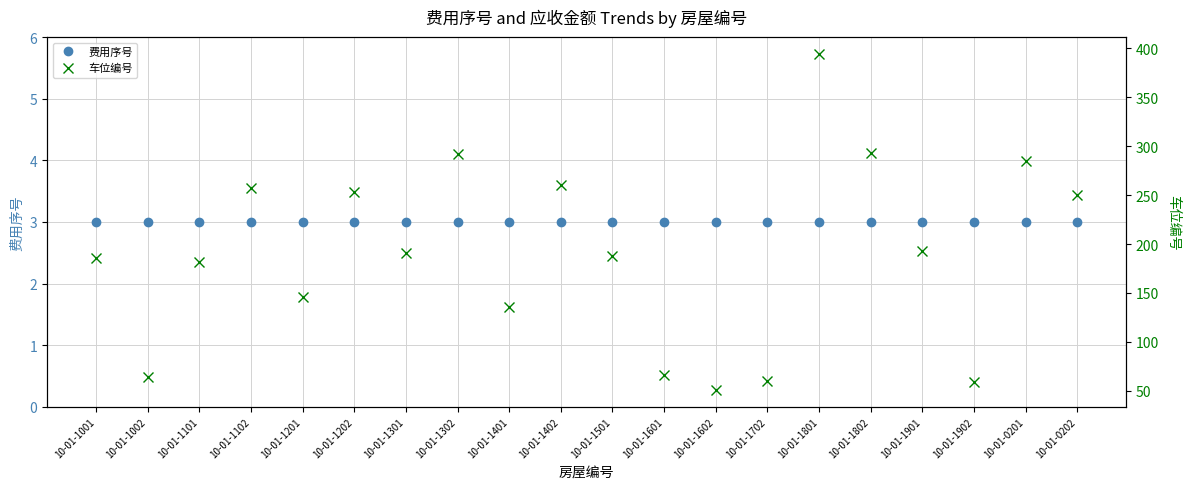

Which category has the lowest value in the 车位编号 series?

10-01-1602